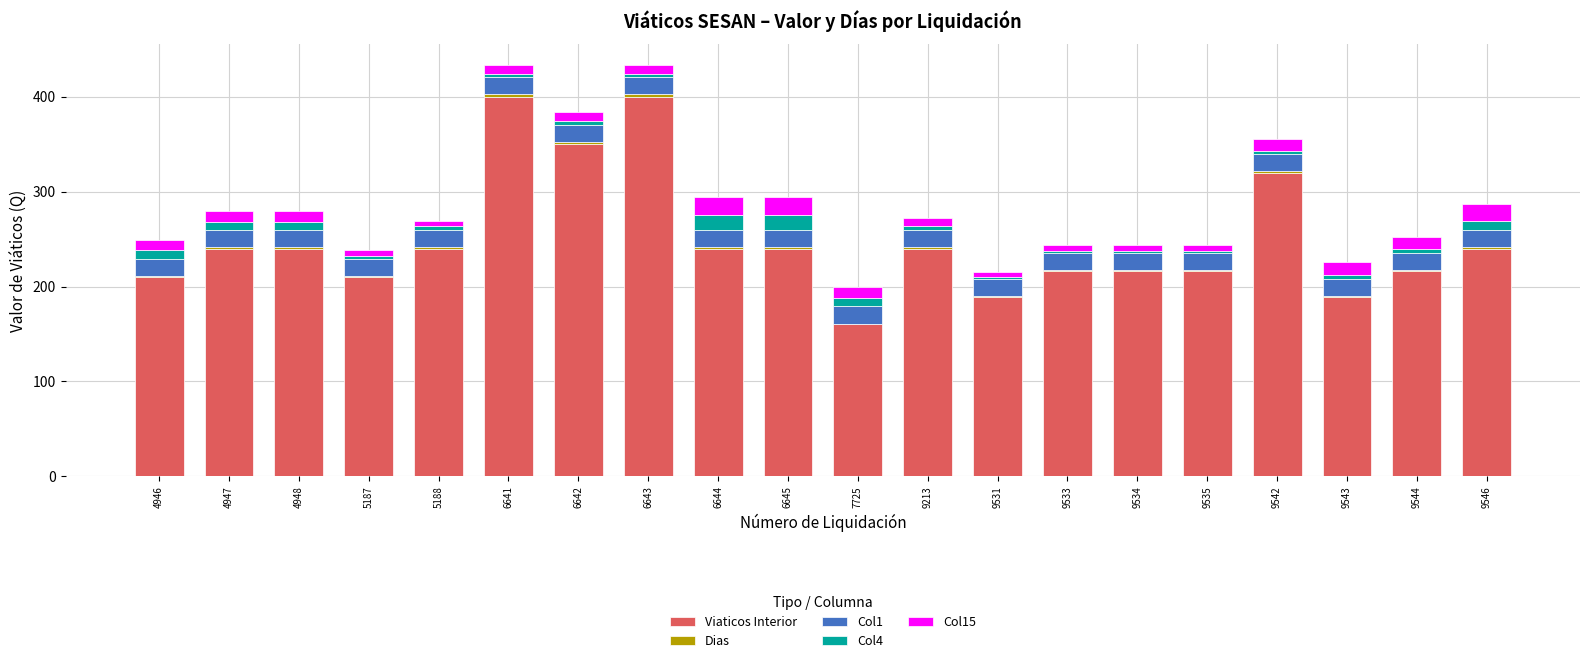

The Viaticos Interior series shows 66.4 at 9546. True or false?

False